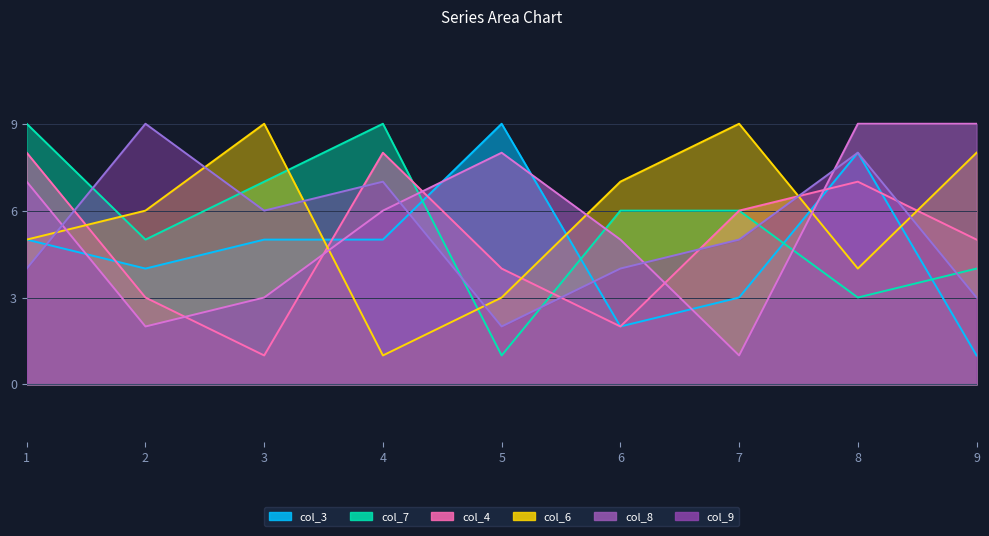

How many values in the col_9 series exceed 5?

4